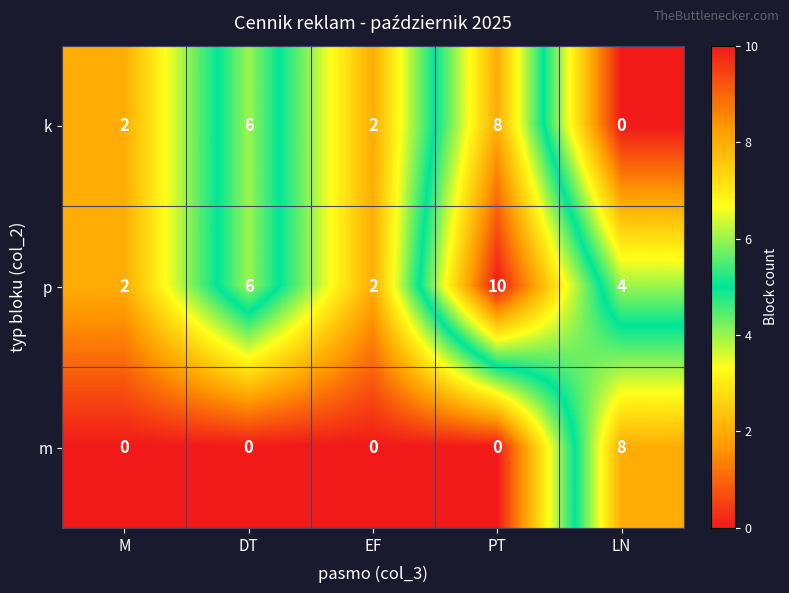

Which category has the highest value in the m series?

LN